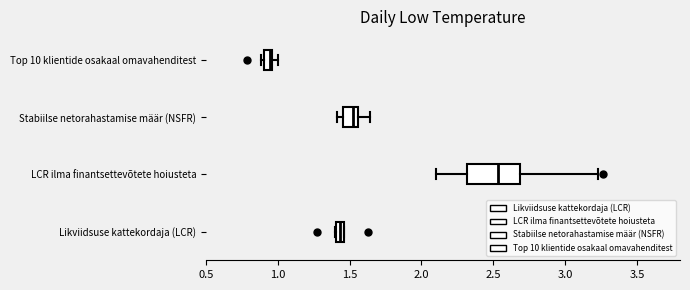

Where does the right whisker of the box for LCR ilma finantsettevõtete hoiusteta end on the x-axis? The values are not printed on the chart, so give them approximately, as read against the axis.

3.25